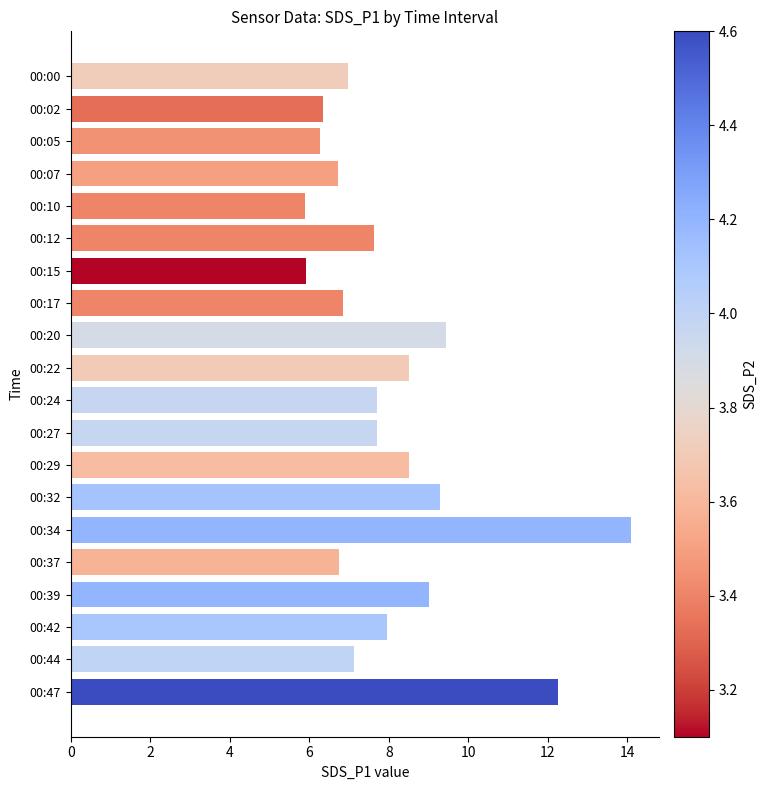

What is the difference between the values at 00:24 and 00:34?

6.4